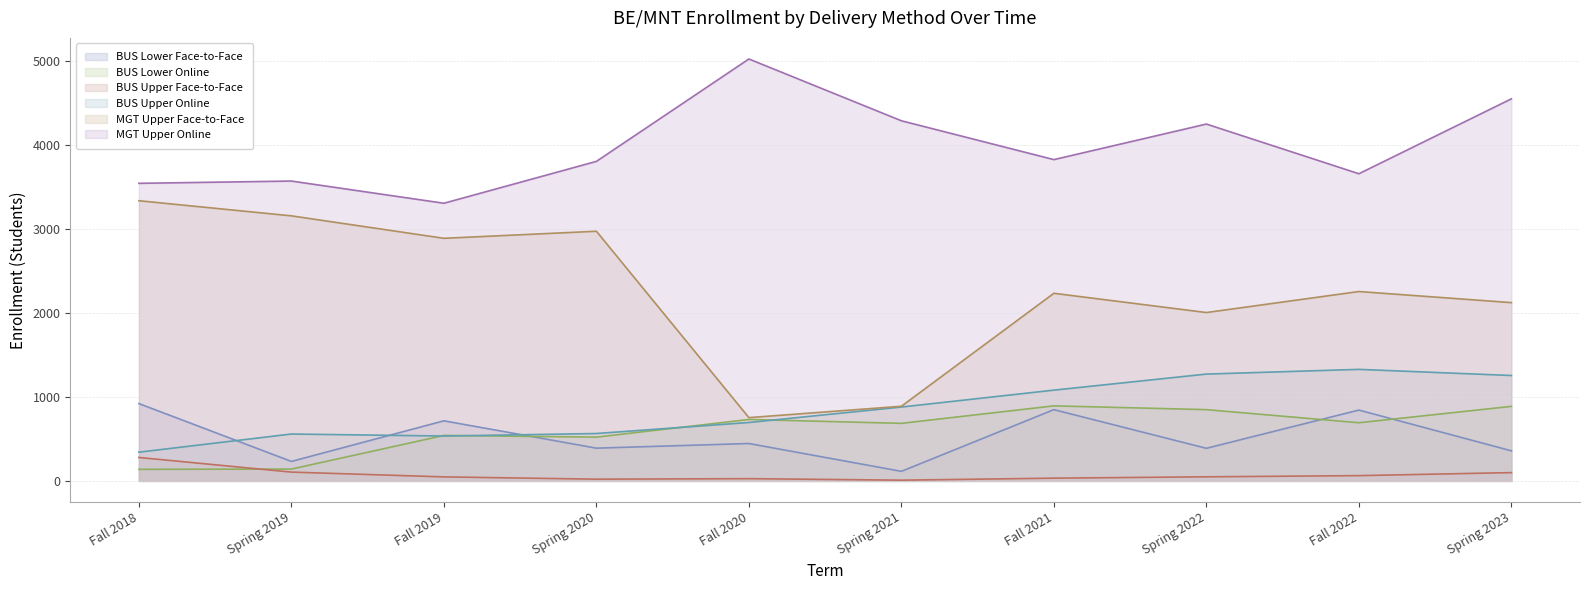

How many interior local peaks does the BUS Upper Face-to-Face series have?

1